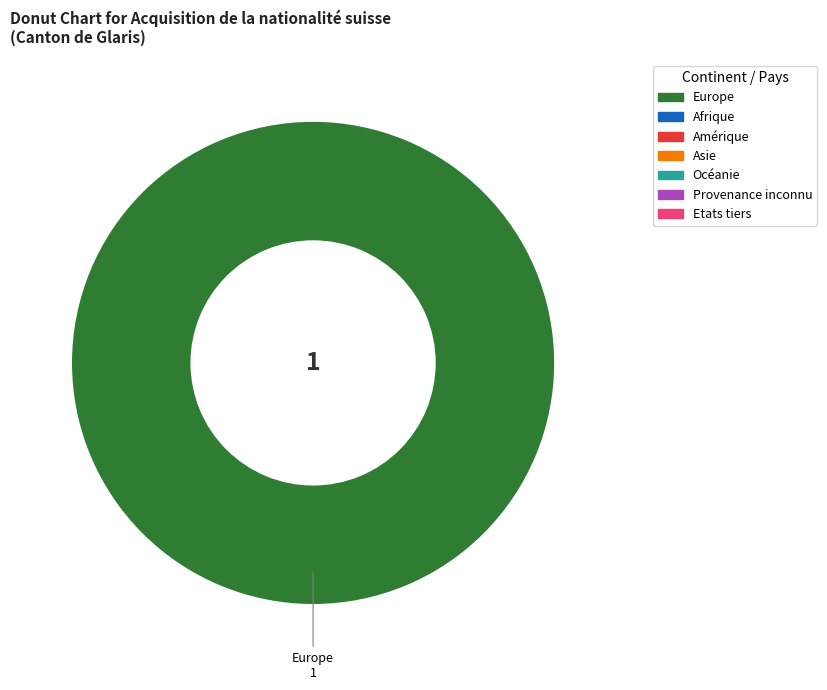

Rank the categories by value from highest to lowest.

Europe